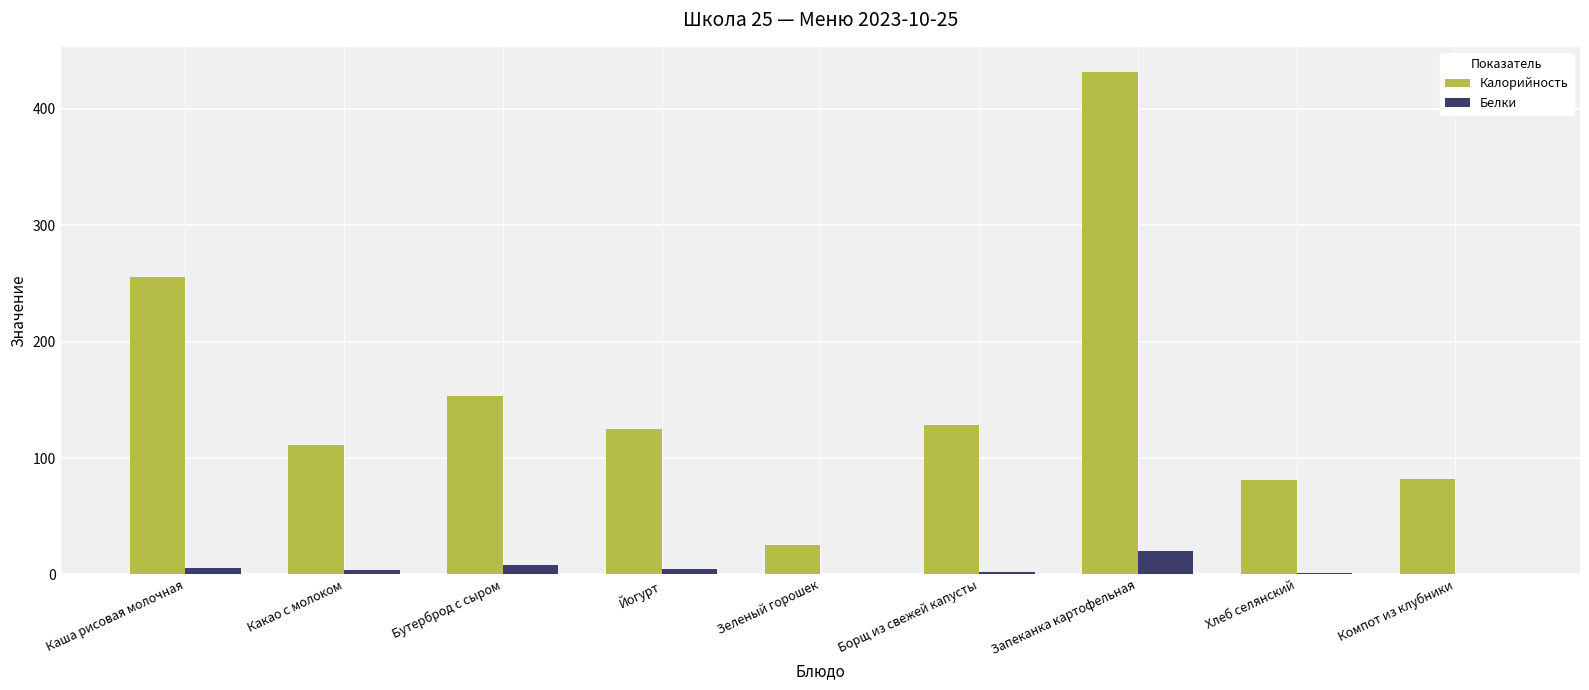

What is the sum of all Белки values?

46.5